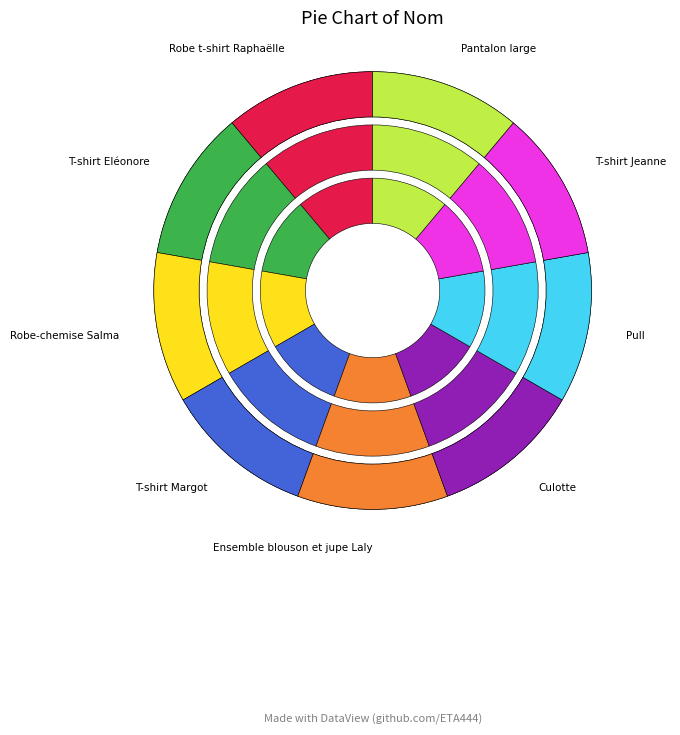

Combined, do Pantalon large and Culotte account for over 50%?

No